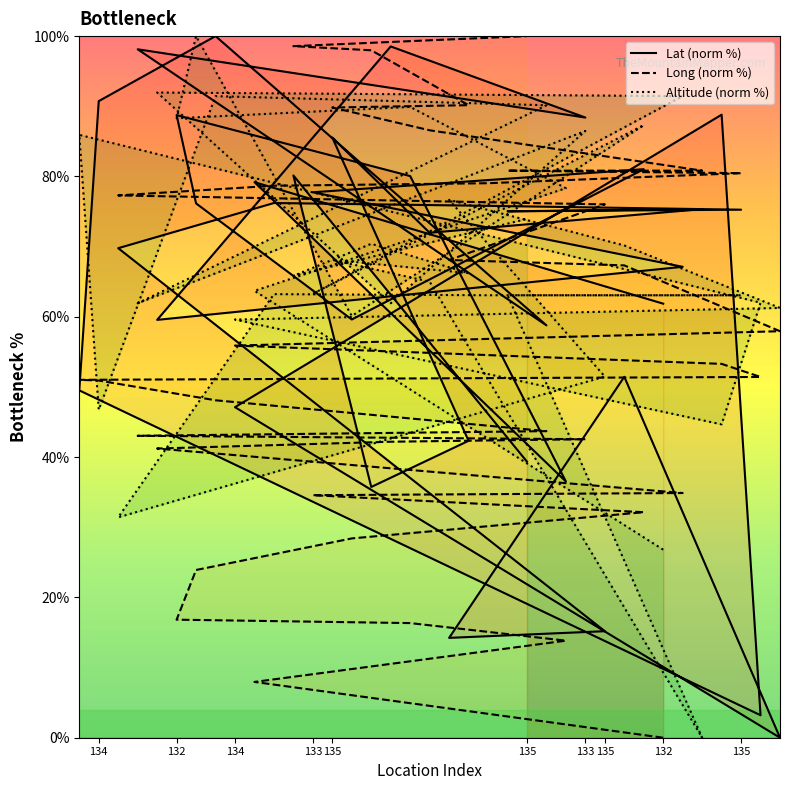

Reading left to right, transcribe all the data shown in this chart.

Lat (norm %): 61.9	79.2	36.5	80.1	88.7	76.2	59.6	81.0	77.7	67.1	59.6	98.5	88.4	98.1	58.8	100.0	90.7	49.5	3.2	88.8	47.1	0.0	51.4	14.2	15.2	69.8	76.2	75.8	75.3	75.0	75.3	72.0	85.5	42.3	35.7	80.1	39.3
Long (norm %): 0.0	8.0	13.8	16.3	16.8	23.9	28.4	32.1	34.6	34.9	41.2	42.2	42.5	43.0	43.7	48.1	50.9	51.0	51.4	53.3	55.9	57.9	67.3	68.1	76.0	77.3	78.7	79.0	80.5	80.8	80.8	86.6	89.8	90.2	98.0	98.6	100.0
Altitude (norm %): 26.8	63.7	78.3	89.9	88.3	100.0	60.1	87.3	63.3	91.4	92.0	61.9	86.5	61.9	90.1	91.4	46.7	85.9	62.0	44.7	59.6	61.3	70.2	76.7	51.5	31.4	63.2	63.1	63.1	63.1	0.0	65.0	68.1	66.2	70.4	65.8	73.9